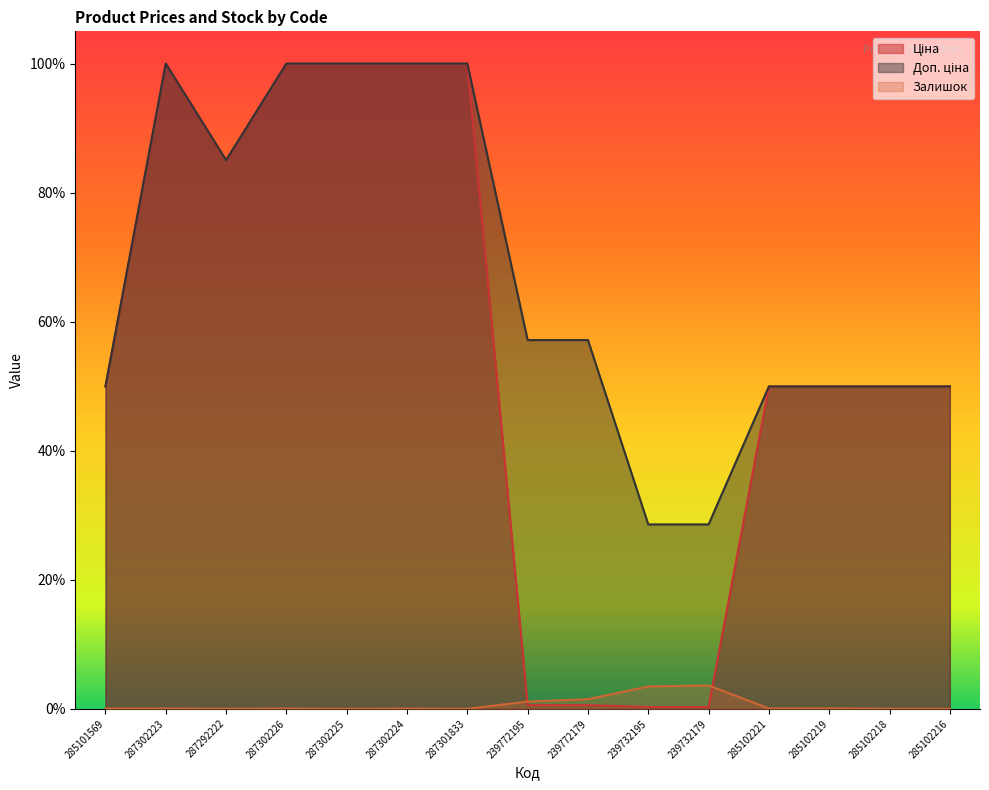

Reading left to right, extract all data points from this chart.

Ціна: 285101569=0.5	287302223=1.0	287292222=0.9	287302226=1.0	287302225=1.0	287302224=1.0	287301833=1.0	239772195=0.0	239772179=0.0	239732195=0.0	239732179=0.0	285102221=0.5	285102219=0.5	285102218=0.5	285102216=0.5
Доп. ціна: 285101569=0.5	287302223=1.0	287292222=0.9	287302226=1.0	287302225=1.0	287302224=1.0	287301833=1.0	239772195=0.6	239772179=0.6	239732195=0.3	239732179=0.3	285102221=0.5	285102219=0.5	285102218=0.5	285102216=0.5
Залишок: 285101569=0.0	287302223=0.0	287292222=0.0	287302226=0.0	287302225=0.0	287302224=0.0	287301833=0.0	239772195=0.0	239772179=0.0	239732195=0.0	239732179=0.0	285102221=0.0	285102219=0.0	285102218=0.0	285102216=0.0